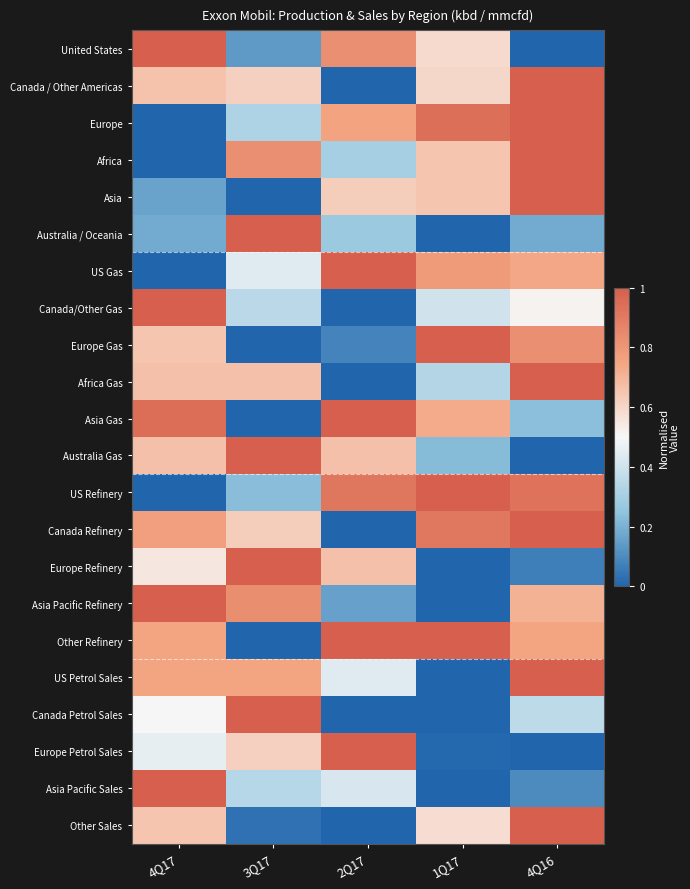

Reading left to right, transcribe all the data shown in this chart.

United States: 4Q17=1.0	3Q17=0.1	2Q17=0.8	1Q17=0.6	4Q16=0.0
Canada / Other Americas: 4Q17=0.7	3Q17=0.6	2Q17=0.0	1Q17=0.6	4Q16=1.0
Europe: 4Q17=0.0	3Q17=0.3	2Q17=0.8	1Q17=0.9	4Q16=1.0
Africa: 4Q17=0.0	3Q17=0.8	2Q17=0.3	1Q17=0.7	4Q16=1.0
Asia: 4Q17=0.2	3Q17=0.0	2Q17=0.6	1Q17=0.7	4Q16=1.0
Australia / Oceania: 4Q17=0.2	3Q17=1.0	2Q17=0.3	1Q17=0.0	4Q16=0.2
US Gas: 4Q17=0.0	3Q17=0.4	2Q17=1.0	1Q17=0.8	4Q16=0.7
Canada/Other Gas: 4Q17=1.0	3Q17=0.4	2Q17=0.0	1Q17=0.4	4Q16=0.5
Europe Gas: 4Q17=0.7	3Q17=0.0	2Q17=0.1	1Q17=1.0	4Q16=0.8
Africa Gas: 4Q17=0.7	3Q17=0.7	2Q17=0.0	1Q17=0.3	4Q16=1.0
Asia Gas: 4Q17=0.9	3Q17=0.0	2Q17=1.0	1Q17=0.7	4Q16=0.2
Australia Gas: 4Q17=0.7	3Q17=1.0	2Q17=0.7	1Q17=0.2	4Q16=0.0
US Refinery: 4Q17=0.0	3Q17=0.2	2Q17=0.9	1Q17=1.0	4Q16=0.9
Canada Refinery: 4Q17=0.8	3Q17=0.6	2Q17=0.0	1Q17=0.9	4Q16=1.0
Europe Refinery: 4Q17=0.5	3Q17=1.0	2Q17=0.7	1Q17=0.0	4Q16=0.1
Asia Pacific Refinery: 4Q17=1.0	3Q17=0.8	2Q17=0.2	1Q17=0.0	4Q16=0.7
Other Refinery: 4Q17=0.8	3Q17=0.0	2Q17=1.0	1Q17=1.0	4Q16=0.8
US Petrol Sales: 4Q17=0.8	3Q17=0.8	2Q17=0.4	1Q17=0.0	4Q16=1.0
Canada Petrol Sales: 4Q17=0.5	3Q17=1.0	2Q17=0.0	1Q17=0.0	4Q16=0.4
Europe Petrol Sales: 4Q17=0.5	3Q17=0.6	2Q17=1.0	1Q17=0.0	4Q16=0.0
Asia Pacific Sales: 4Q17=1.0	3Q17=0.3	2Q17=0.4	1Q17=0.0	4Q16=0.1
Other Sales: 4Q17=0.6	3Q17=0.0	2Q17=0.0	1Q17=0.6	4Q16=1.0